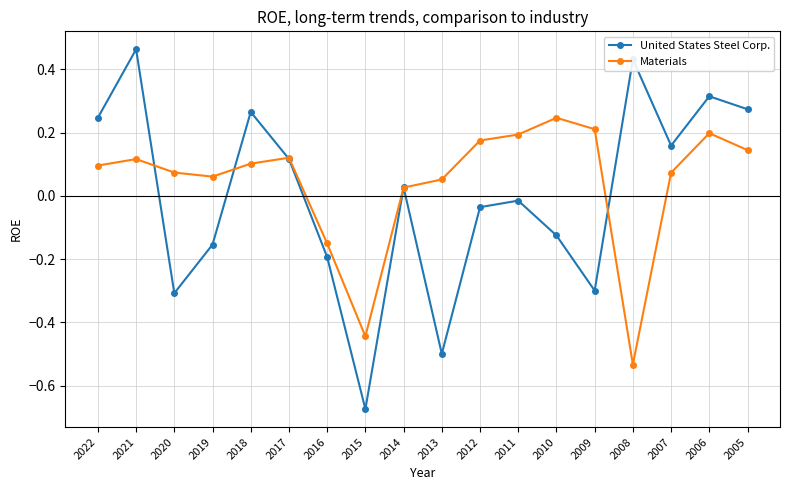

At which label does United States Steel Corp. first exceed 0?

2022